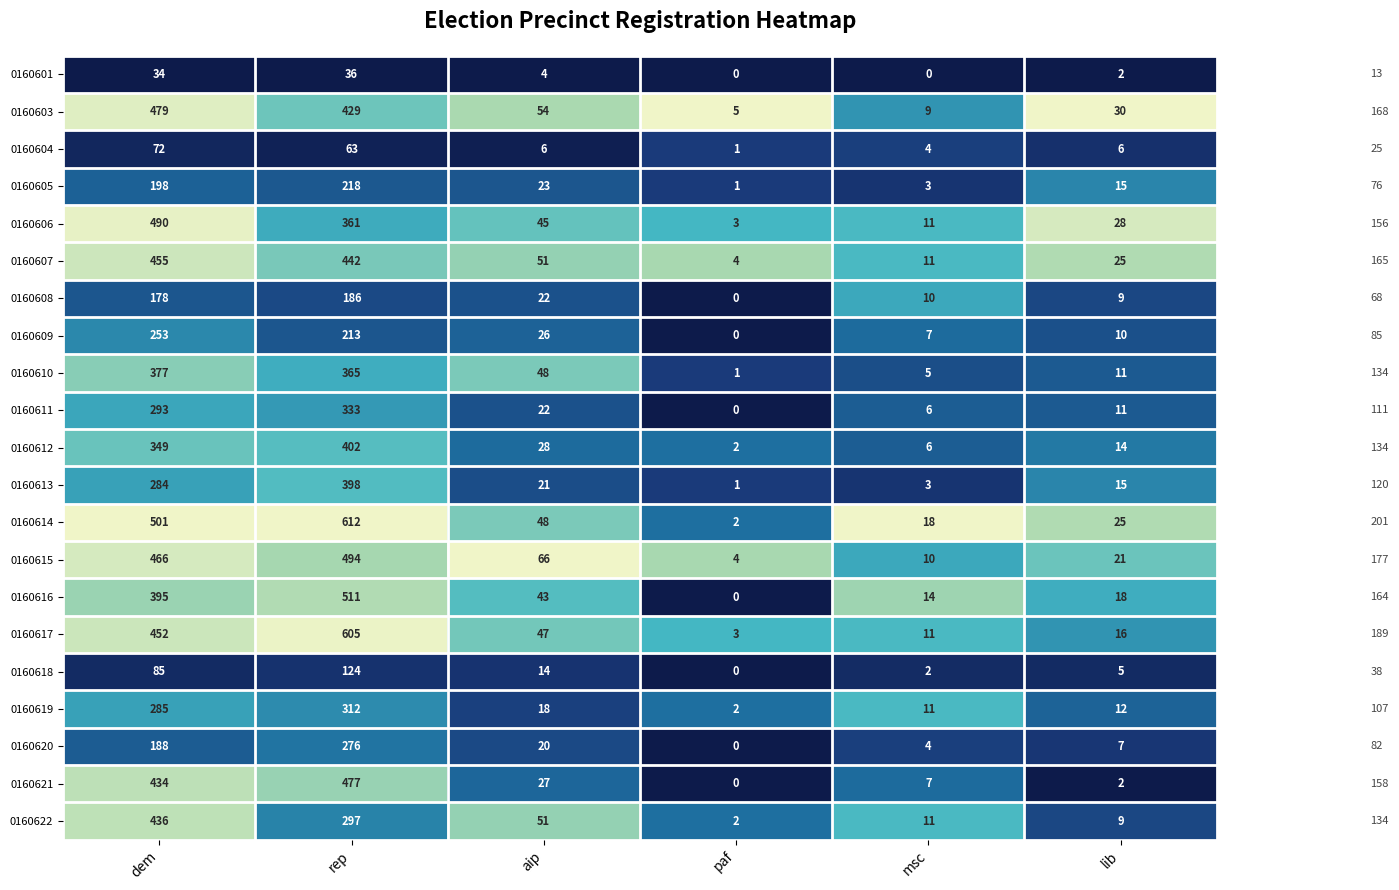

Which series has the widest spread of values?

0160614